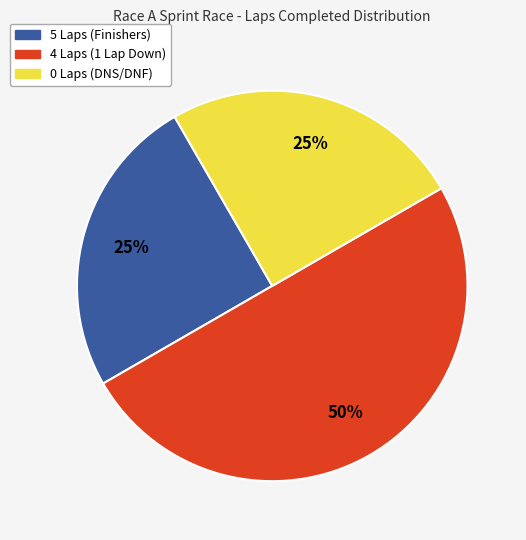

To the nearest percent, what is the average slice percentage?

33%